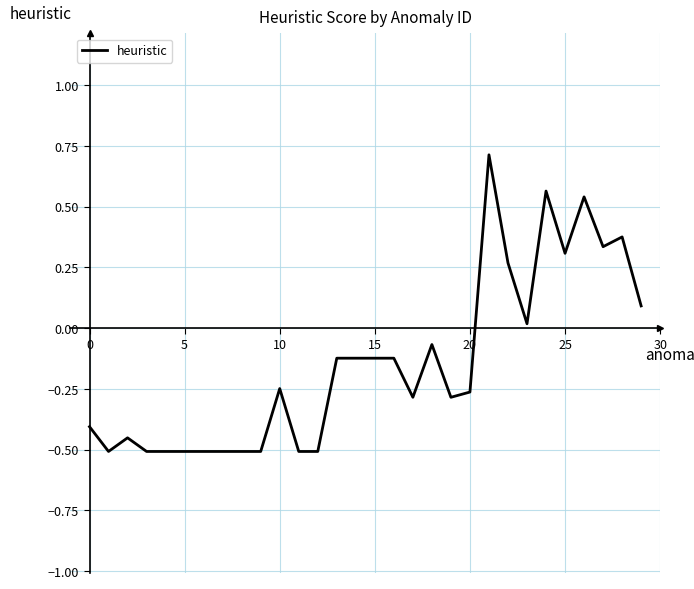

What is the difference between the maximum and minimum values?

1.2